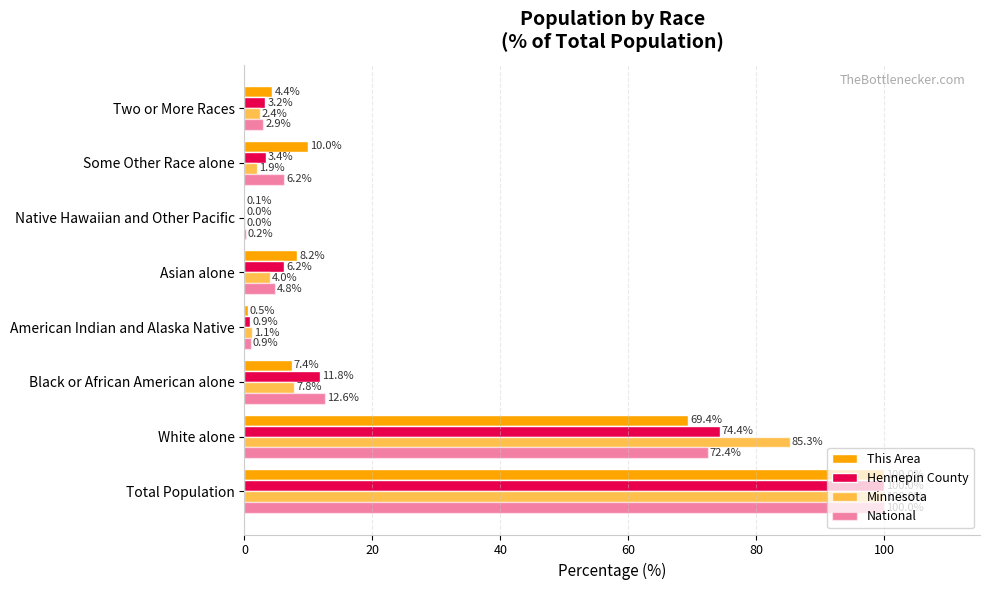

How many categories are shown in the chart?

8